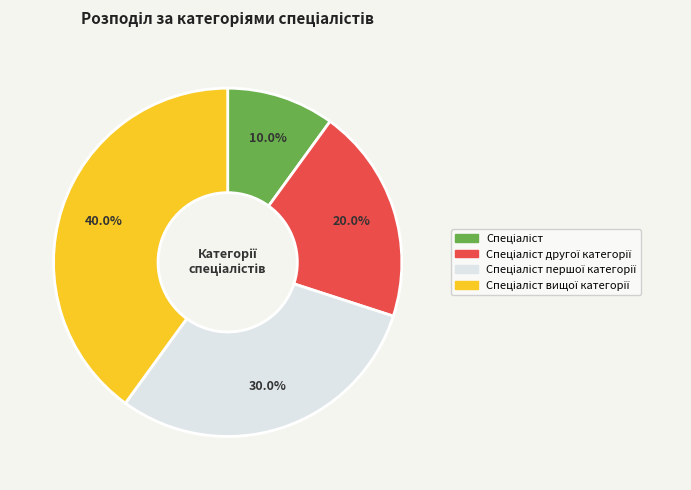

Is there a majority slice in this chart?

No